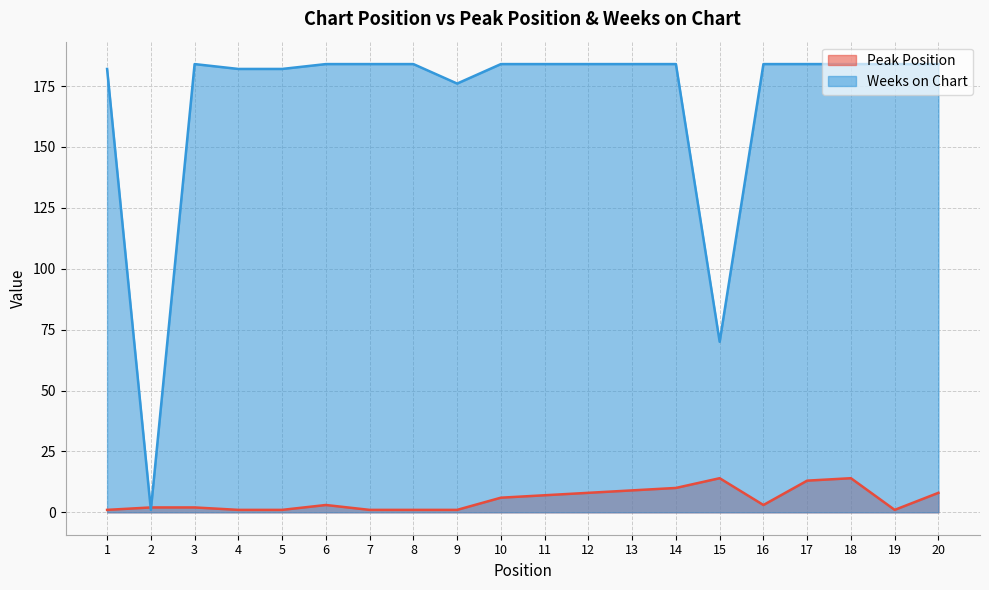

How many interior local valleys does the Weeks on Chart series have?

3